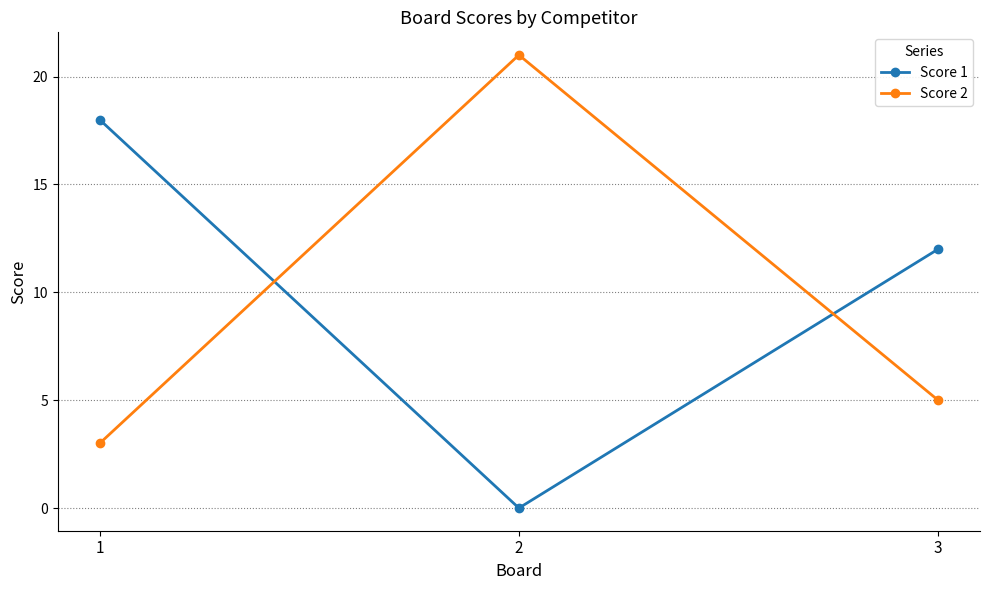

Rank the categories by Score 1 value from lowest to highest.

2, 3, 1